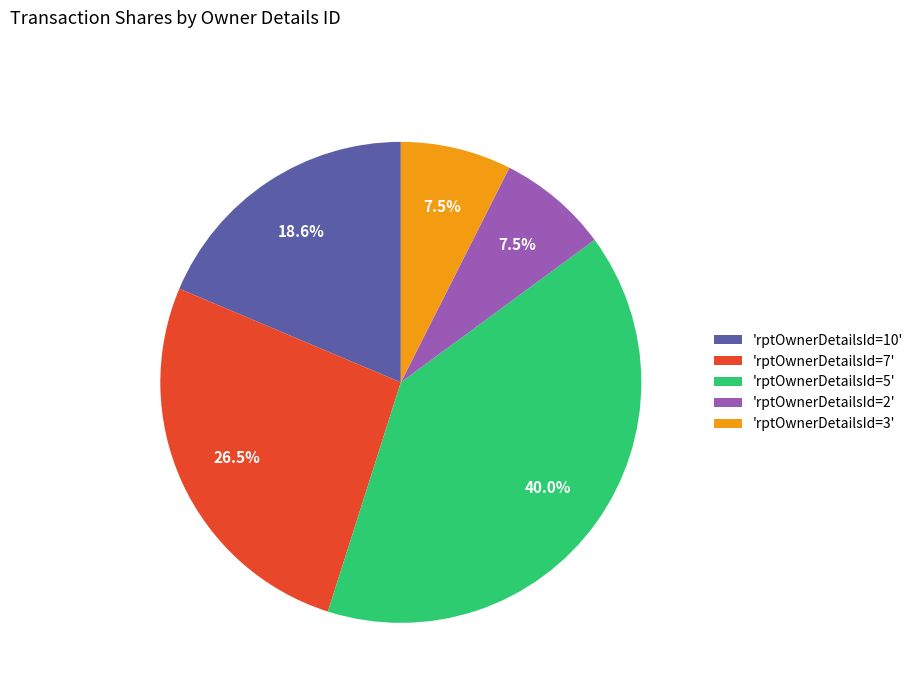

Is the sum of 'rptOwnerDetailsId=10' and 'rptOwnerDetailsId=7' greater than half?

No